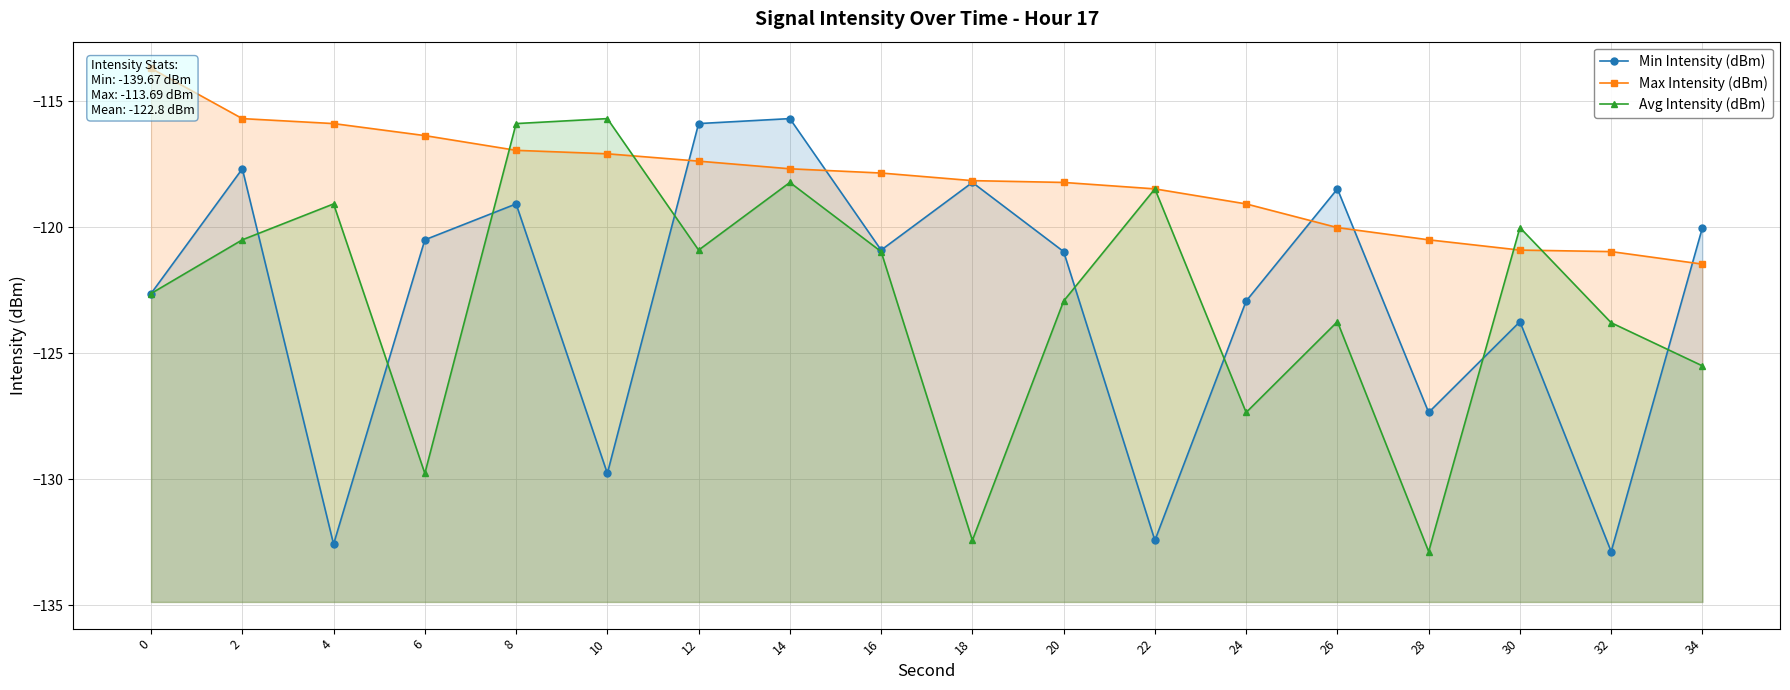

What is the value of the Min Intensity (dBm) point at the 2nd from the left?

-117.7